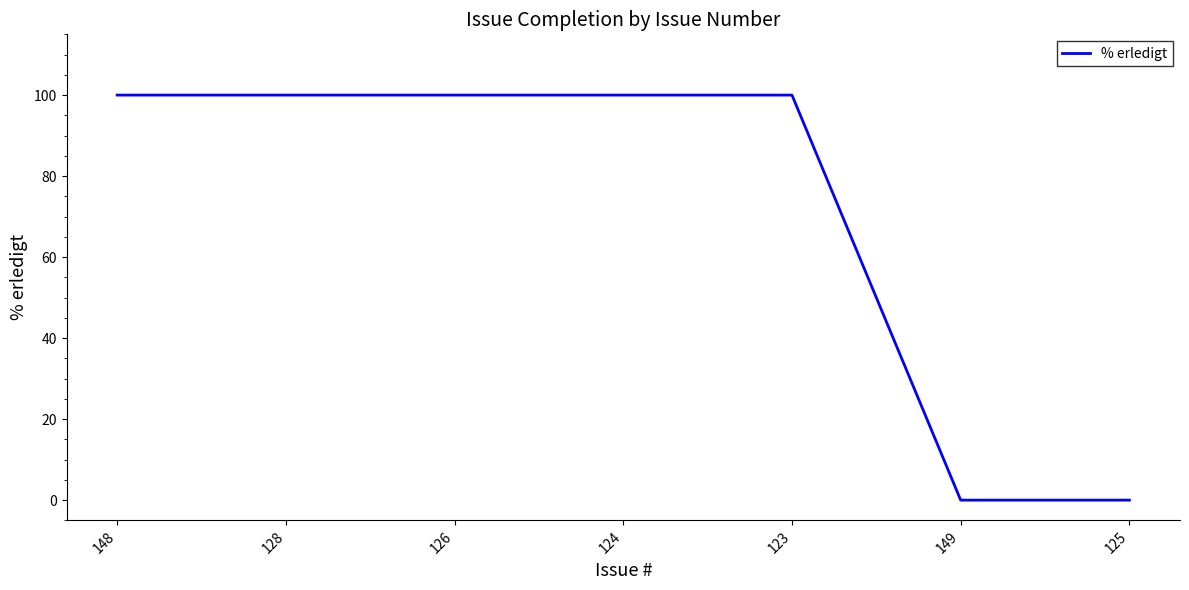

True or false: the data shows -36 at 149.

False